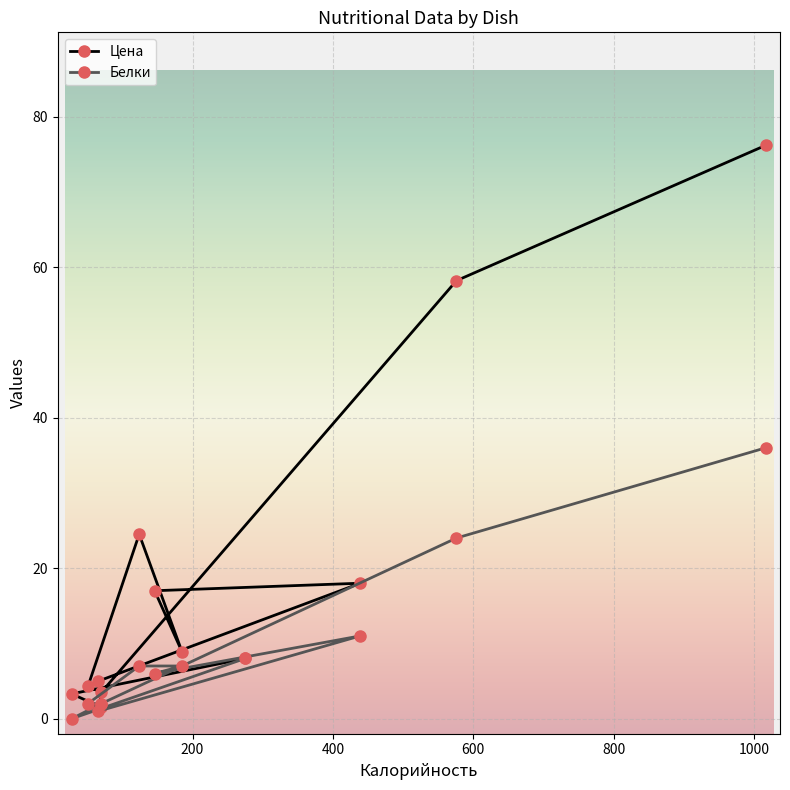

Reading left to right, list all the values displayed in this chart.

Цена: каша пшенная=8.0	чай с лимоном=3.3	хлеб пшеничный=1.5	масло сливочное=5.0	итого завтрак=18.0	суп вермишелевый=17.0	каша гречневая=8.9	тефтели=24.5	чай черный=4.3	хлеб бел.=3.5	итого обед=58.2	итого за день=76.2
Белки: каша пшенная=8.0	чай с лимоном=0.0	хлеб пшеничный=2.0	масло сливочное=1.0	итого завтрак=11.0	суп вермишелевый=6.0	каша гречневая=7.0	тефтели=7.0	чай черный=2.0	хлеб бел.=2.0	итого обед=24.0	итого за день=36.0